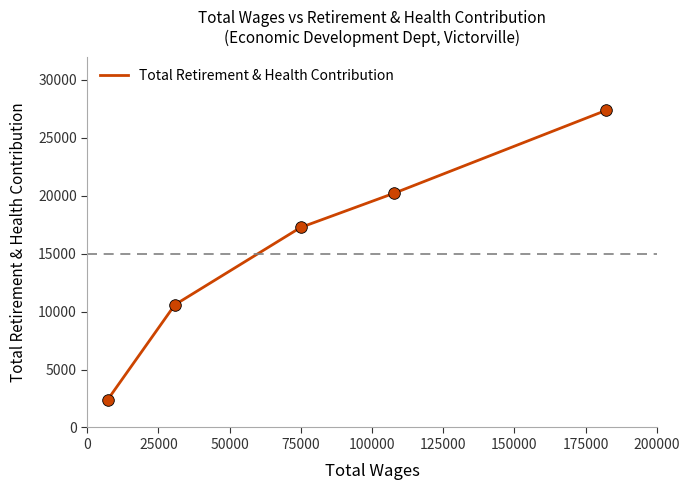

What is the difference between the second highest and second lowest values?

9623